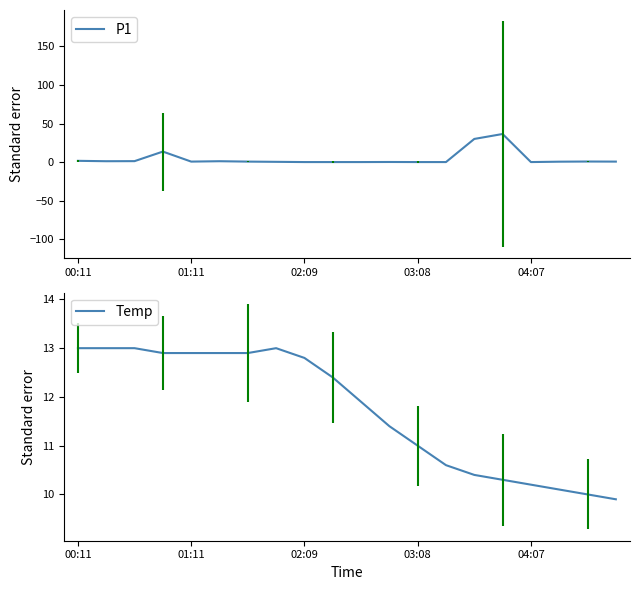

Which series has the largest range (max minus min)?

P1